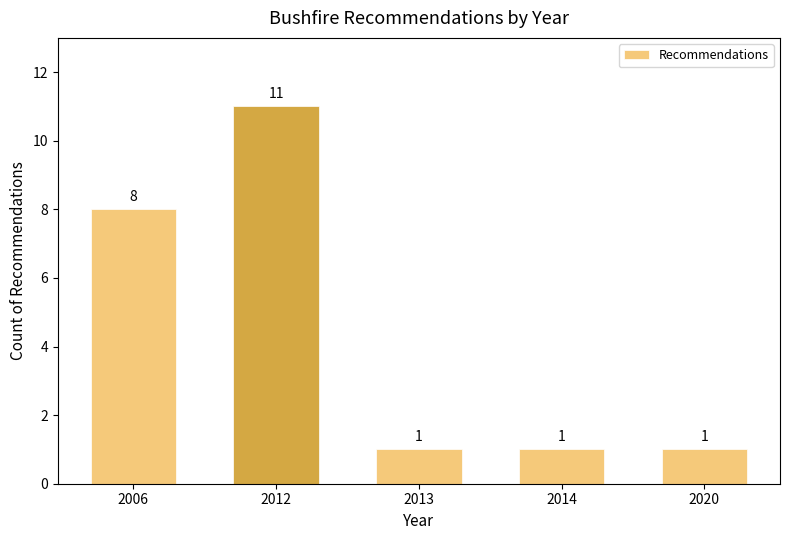

Reading right to left, extract all data points from this chart.

2020=1	2014=1	2013=1	2012=11	2006=8